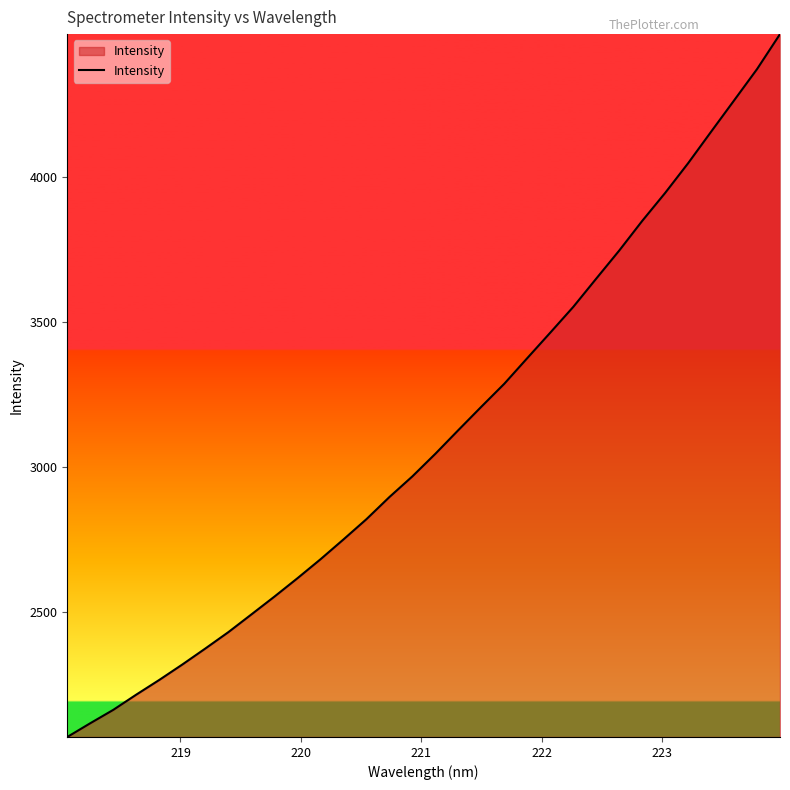

What is the difference between the maximum and minimum values?

2425.6